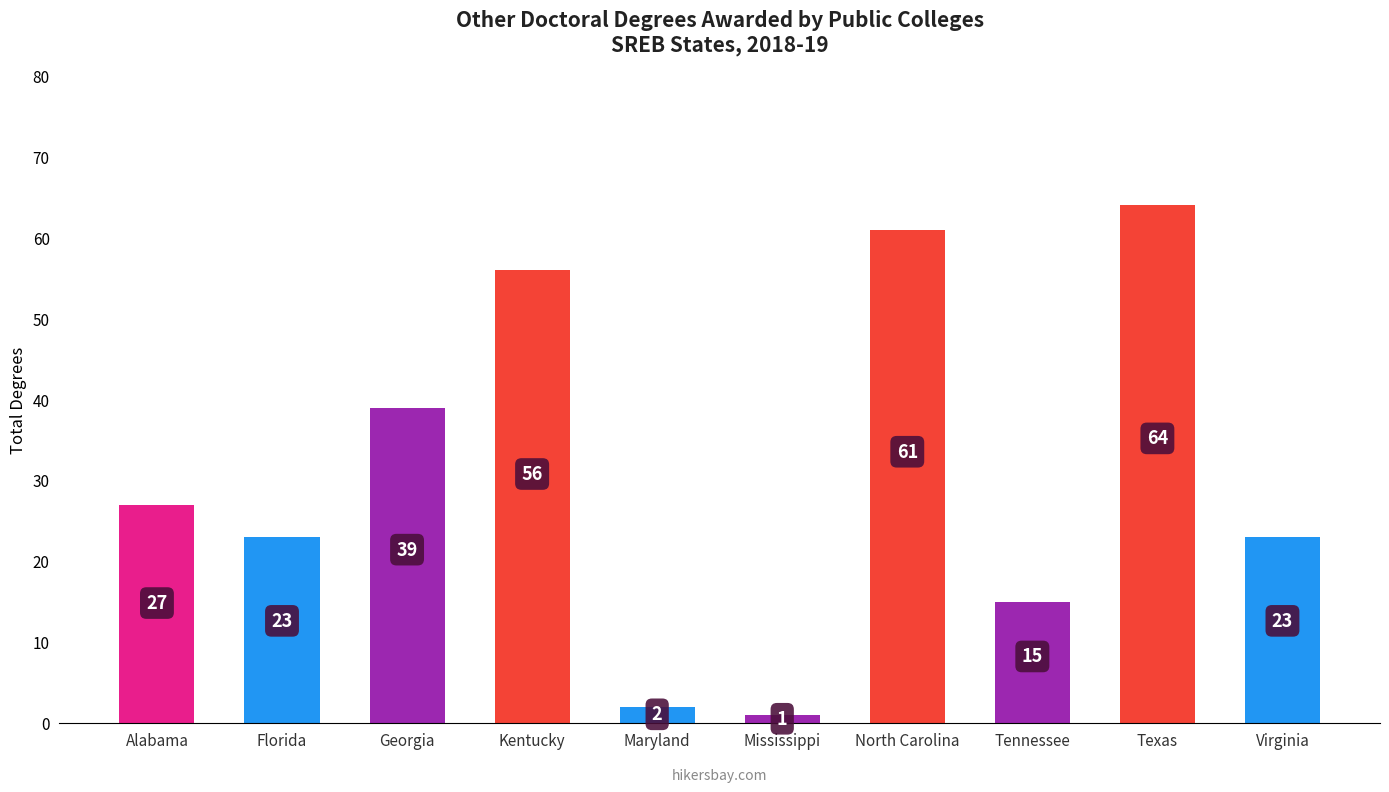

What is the change in value from Alabama to North Carolina?

+34